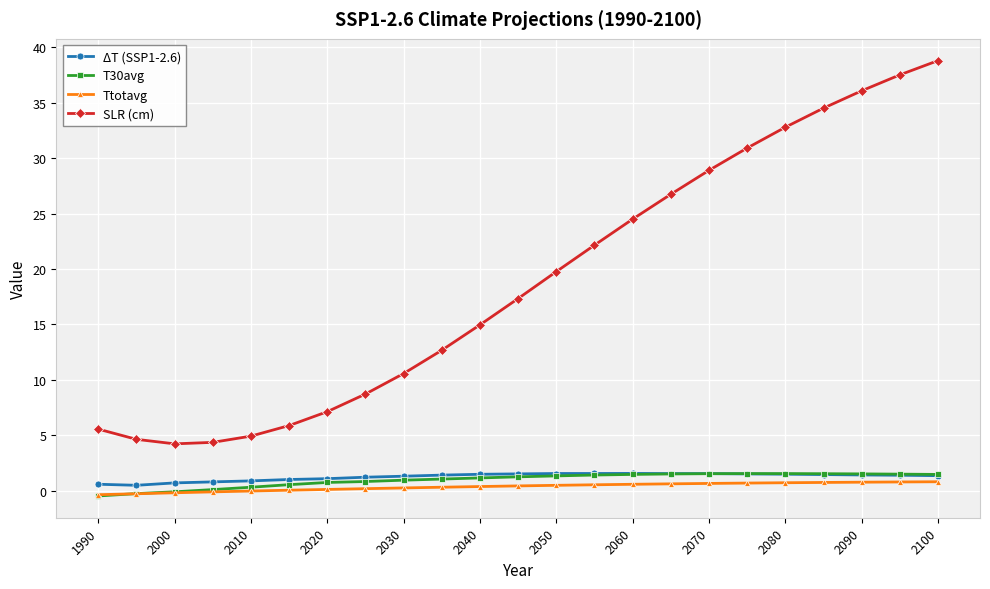

What is the value of the SLR (cm) point at the 9th from the left?

10.6